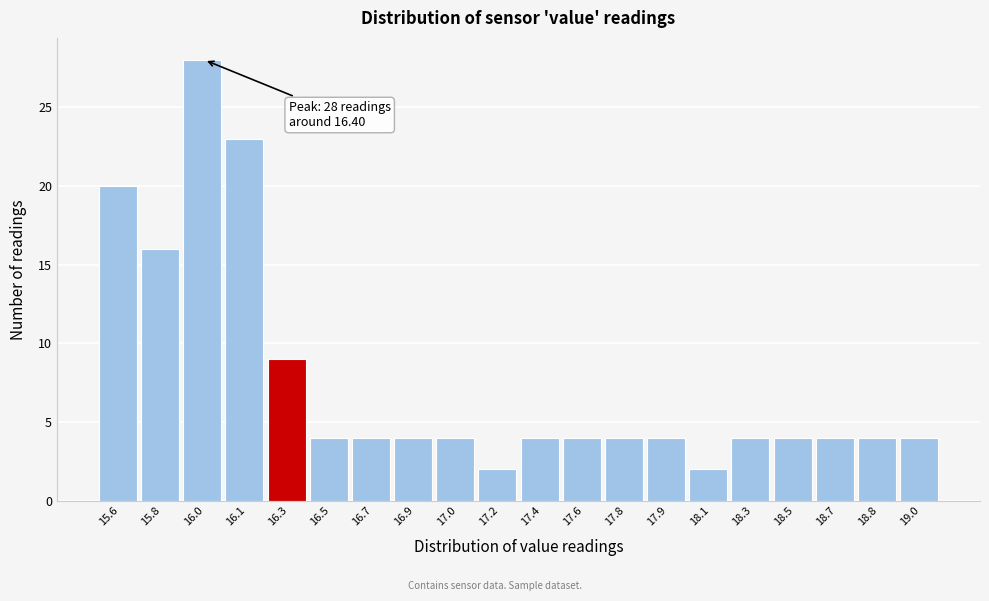

Reading left to right, extract all data points from this chart.

15.6=20	15.8=16	16.0=28	16.1=23	16.3=9	16.5=4	16.7=4	16.9=4	17.0=4	17.2=2	17.4=4	17.6=4	17.8=4	17.9=4	18.1=2	18.3=4	18.5=4	18.7=4	18.8=4	19.0=4